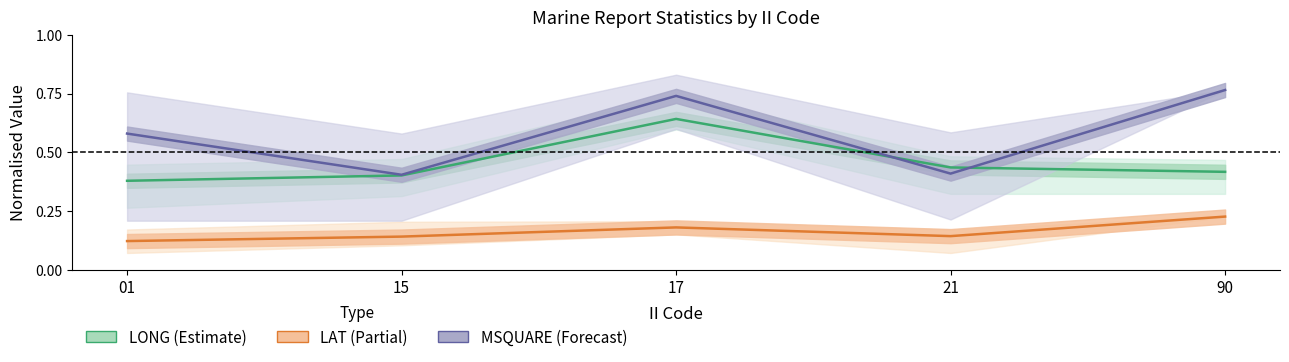

True or false: LAT (Partial) and LONG (Estimate) intersect in this chart.

False